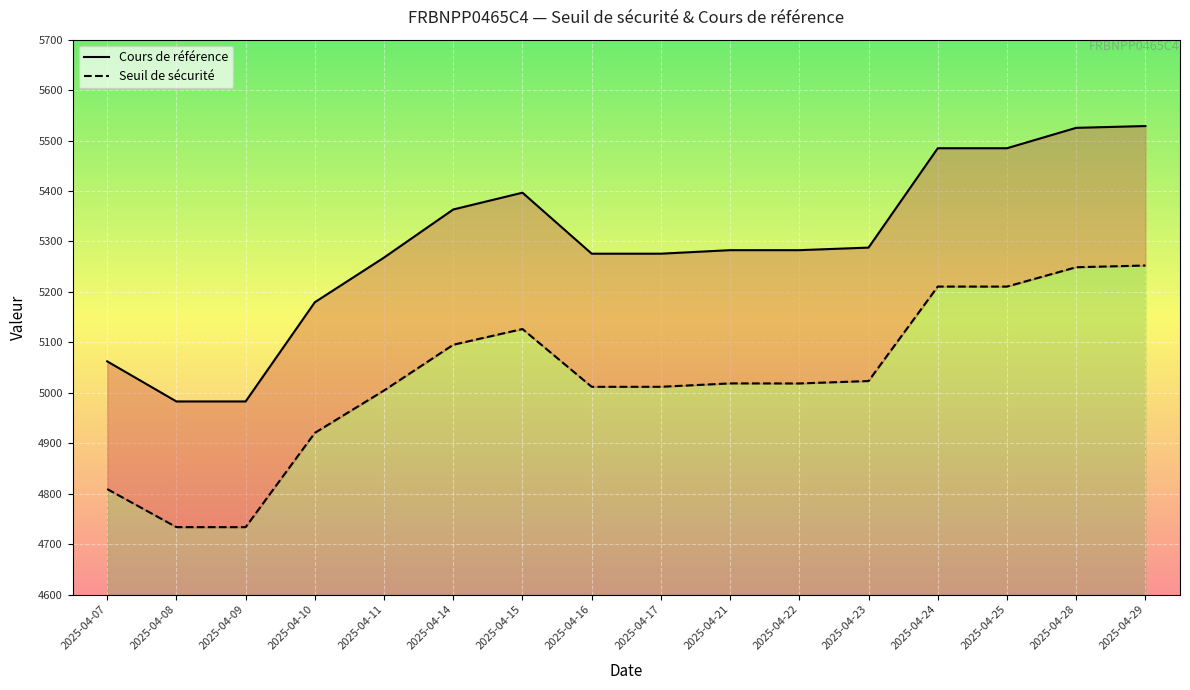

What is the highest value of the Seuil de sécurité series?

5252.3